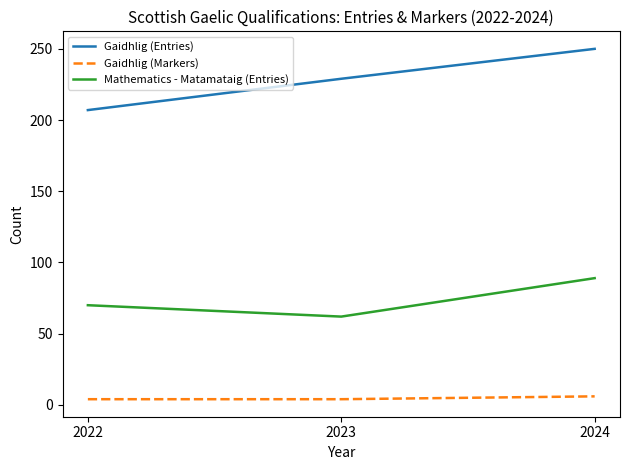

Reading left to right, what are all the values shown in this chart?

Gaidhlig (Entries): 207	229	250
Gaidhlig (Markers): 4	4	6
Mathematics - Matamataig (Entries): 70	62	89